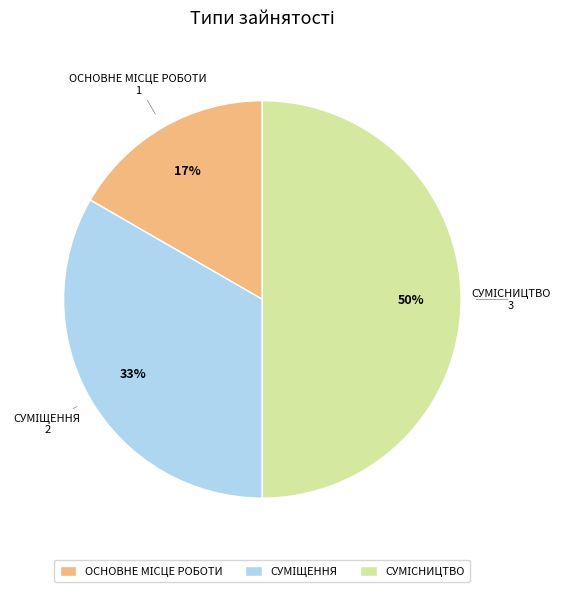

To the nearest percent, what is the average slice percentage?

33%